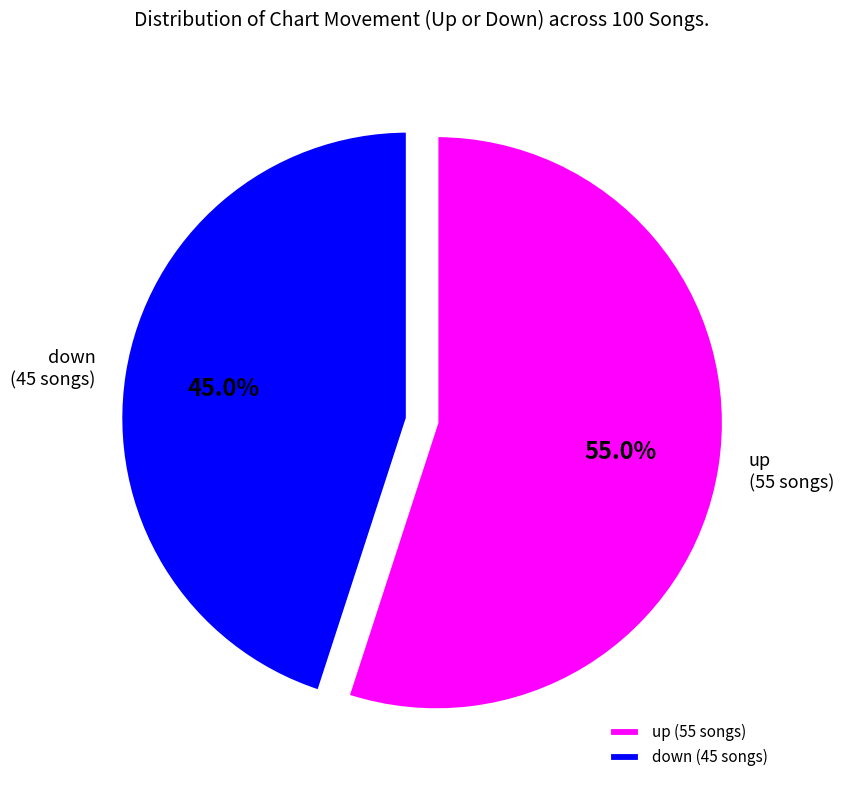

Is down the majority of the pie?

No